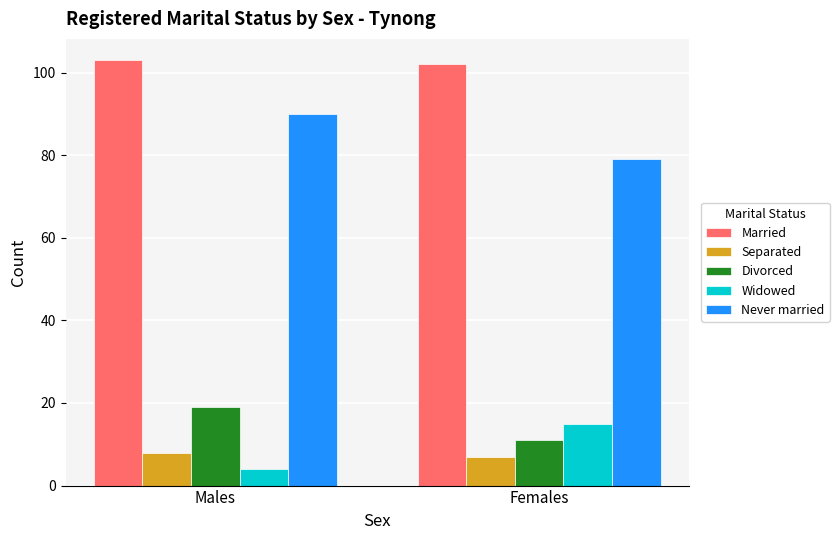

Reading left to right, what are all the values shown in this chart?

Married: 103	102
Separated: 8	7
Divorced: 19	11
Widowed: 4	15
Never married: 90	79